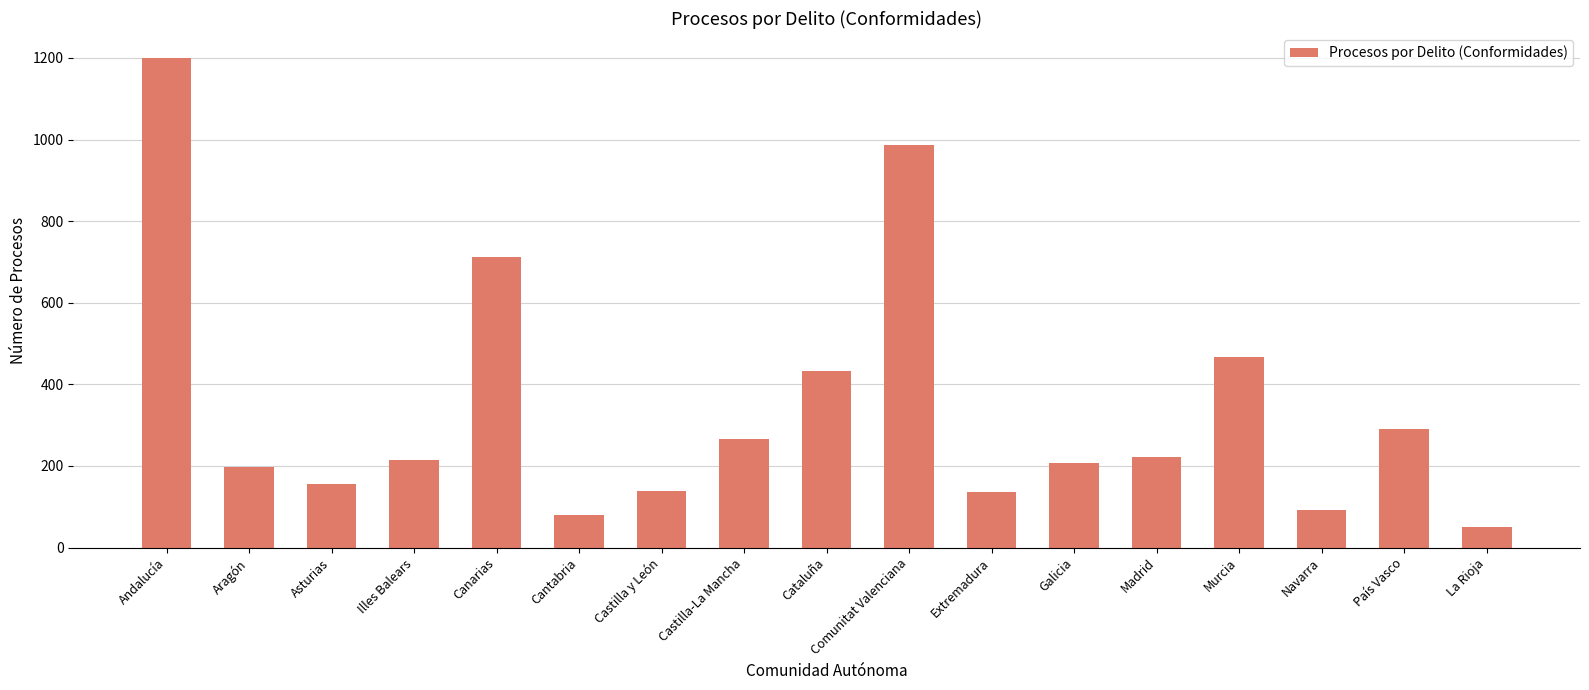

At which category does the chart reach its minimum across all series?

La Rioja